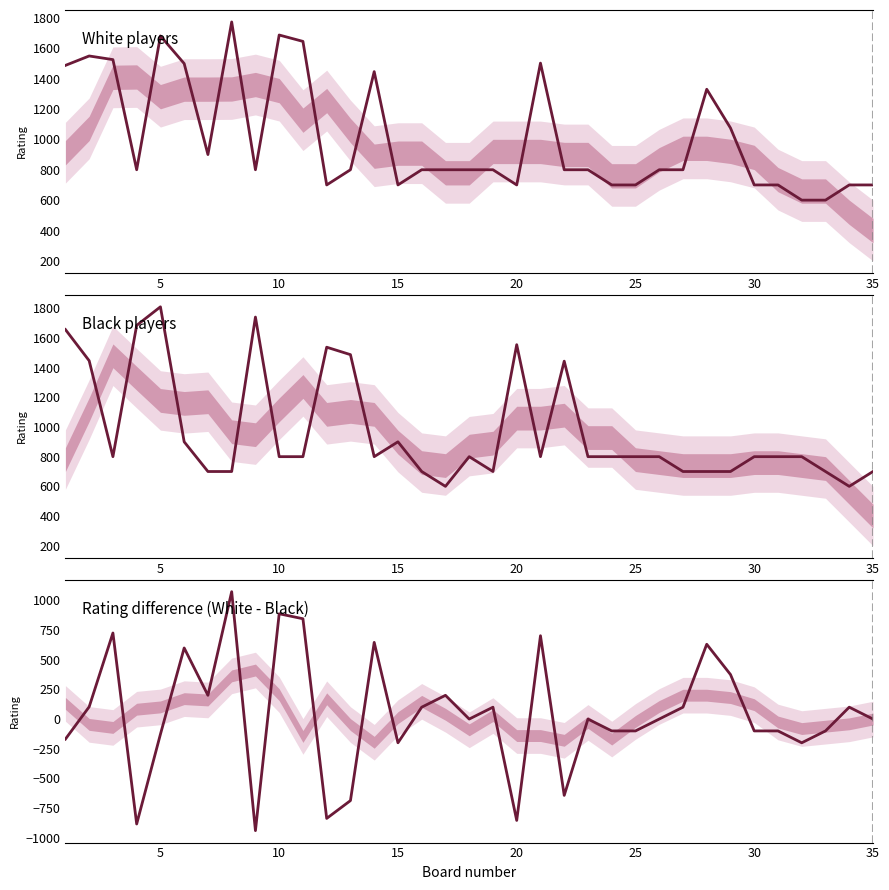

How many lines are shown in the chart?

3